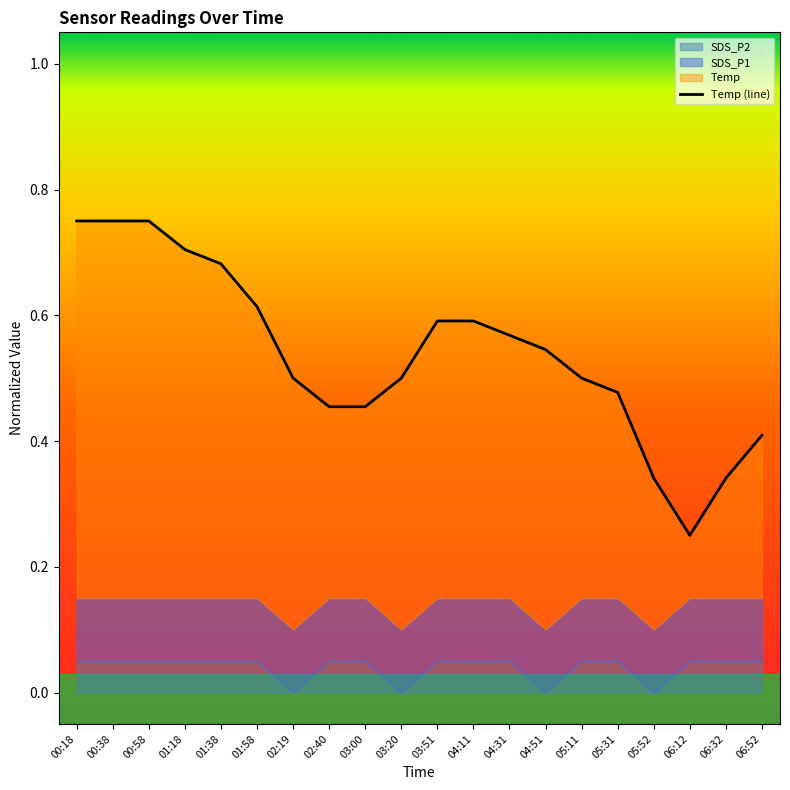

Reading right to left, list all the values displayed in this chart.

0.4	0.3	0.2	0.3	0.5	0.5	0.5	0.6	0.6	0.6	0.5	0.5	0.5	0.5	0.6	0.7	0.7	0.7	0.7	0.7